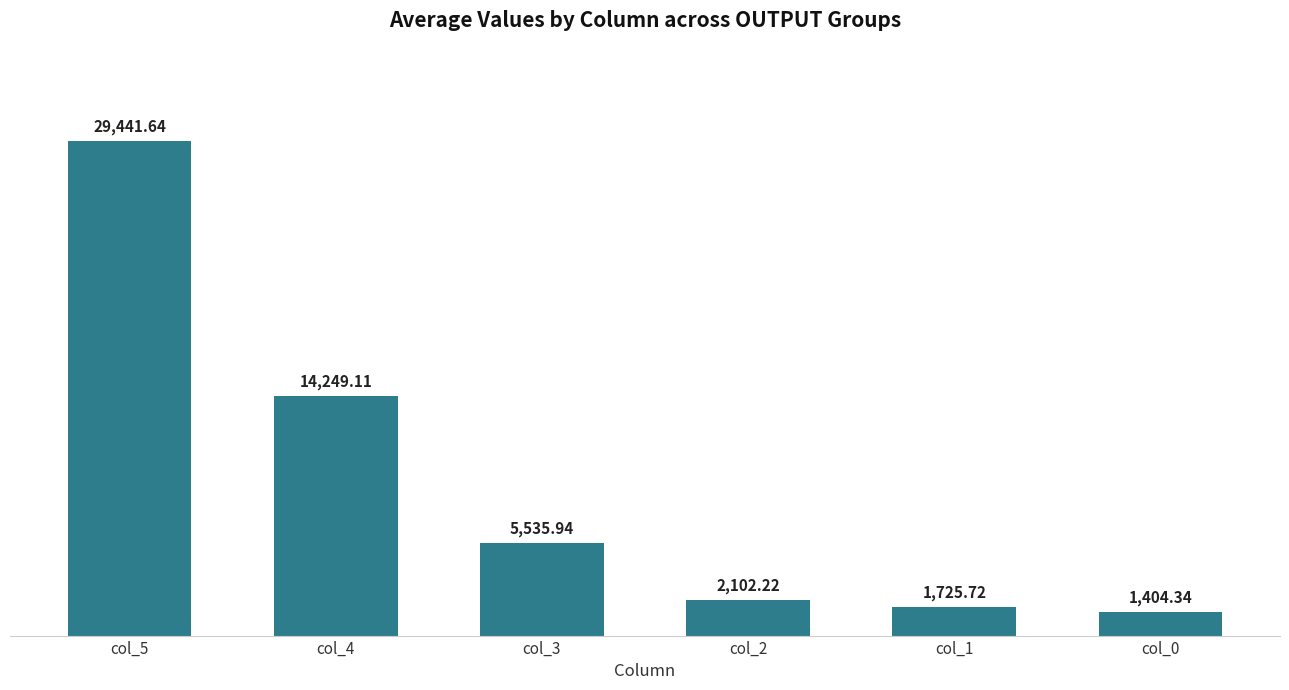

What is the maximum value shown in the chart?

29441.6